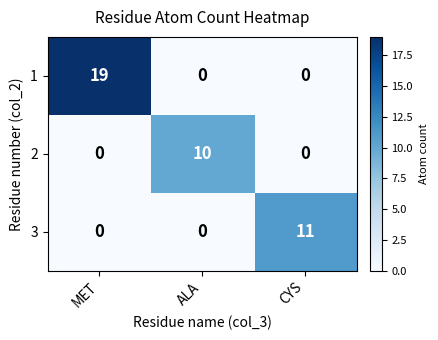

The value of 3 at CYS is 4. True or false?

False